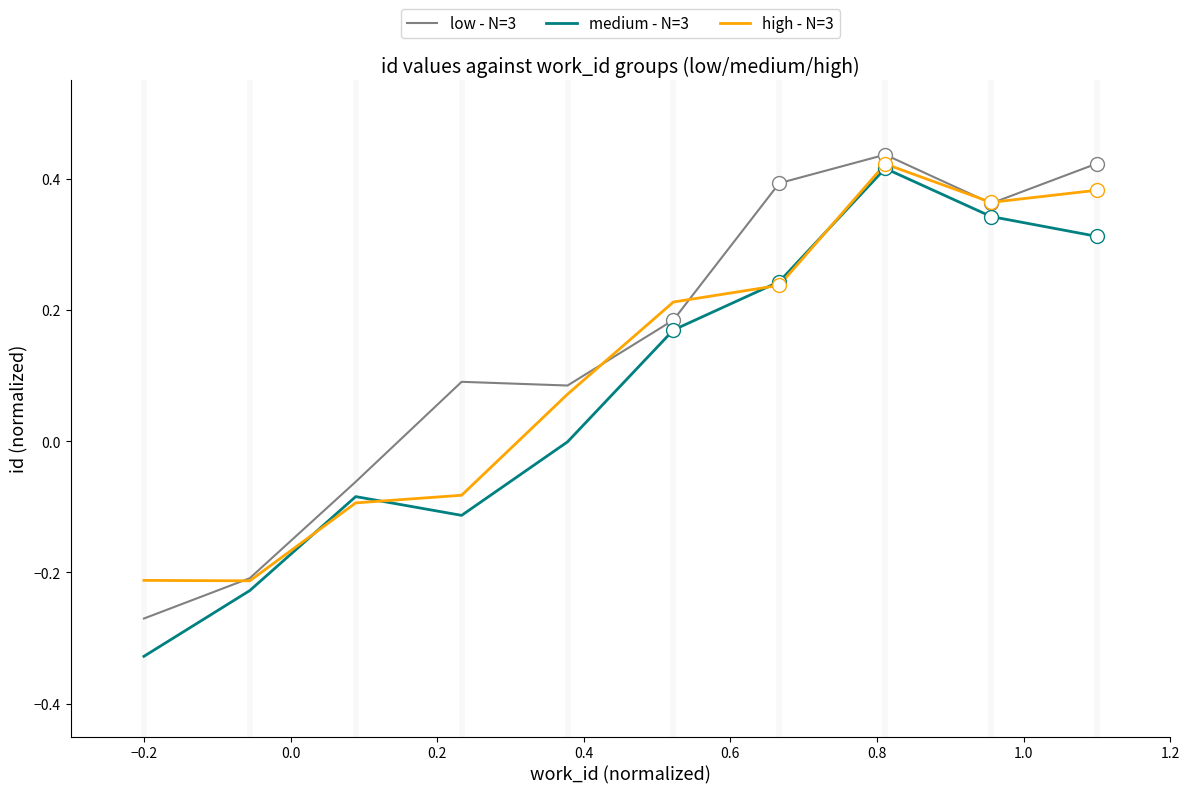

Rank the series by their average value, from highest to lowest.

low - N=3, high - N=3, medium - N=3